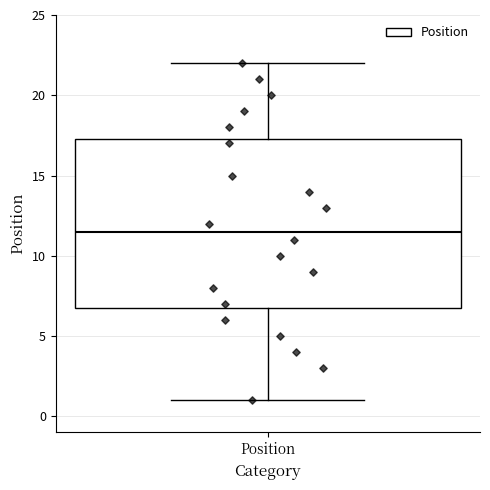

Where does the lower whisker of the box for Position end on the y-axis? The values are not printed on the chart, so give them approximately, as read against the axis.

1.0